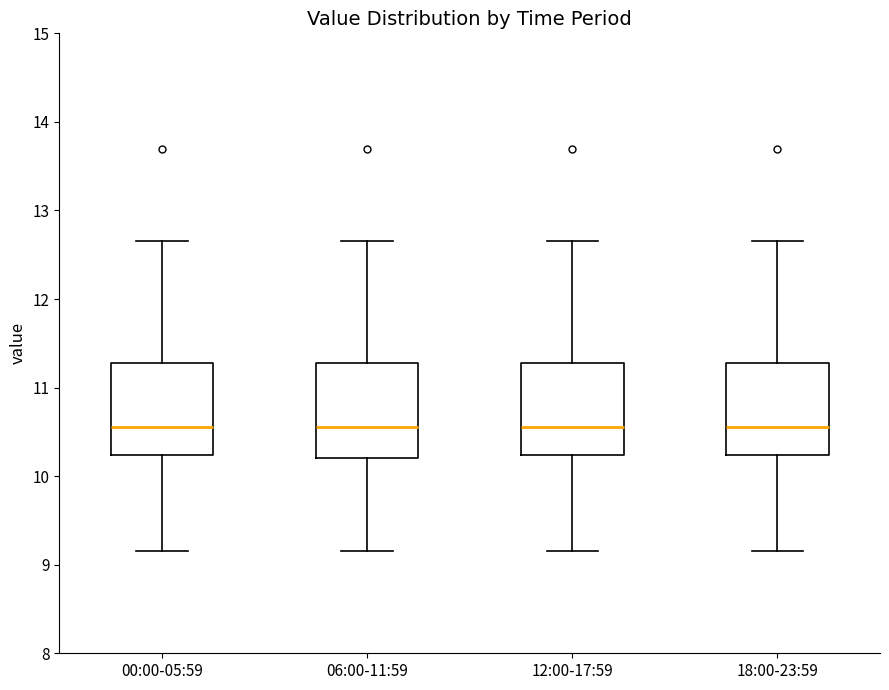

Reading left to right, transcribe this box plot: for each box, give where its median line is, the range the box spans, and where its two whiskers end, as read against the y-axis. The values are not printed on the chart, so give them approximately, as read against the axis.

00:00-05:59: median 10.6, box 10.2 to 11.3, whiskers 9.2 to 12.7
06:00-11:59: median 10.6, box 10.2 to 11.3, whiskers 9.2 to 12.7
12:00-17:59: median 10.6, box 10.2 to 11.3, whiskers 9.2 to 12.7
18:00-23:59: median 10.6, box 10.2 to 11.3, whiskers 9.2 to 12.7